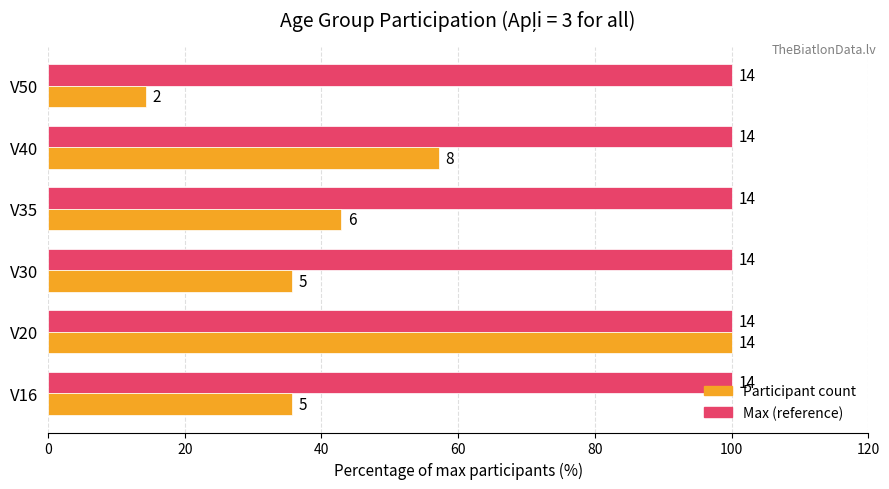

At which category is the sum across all series the highest?

20